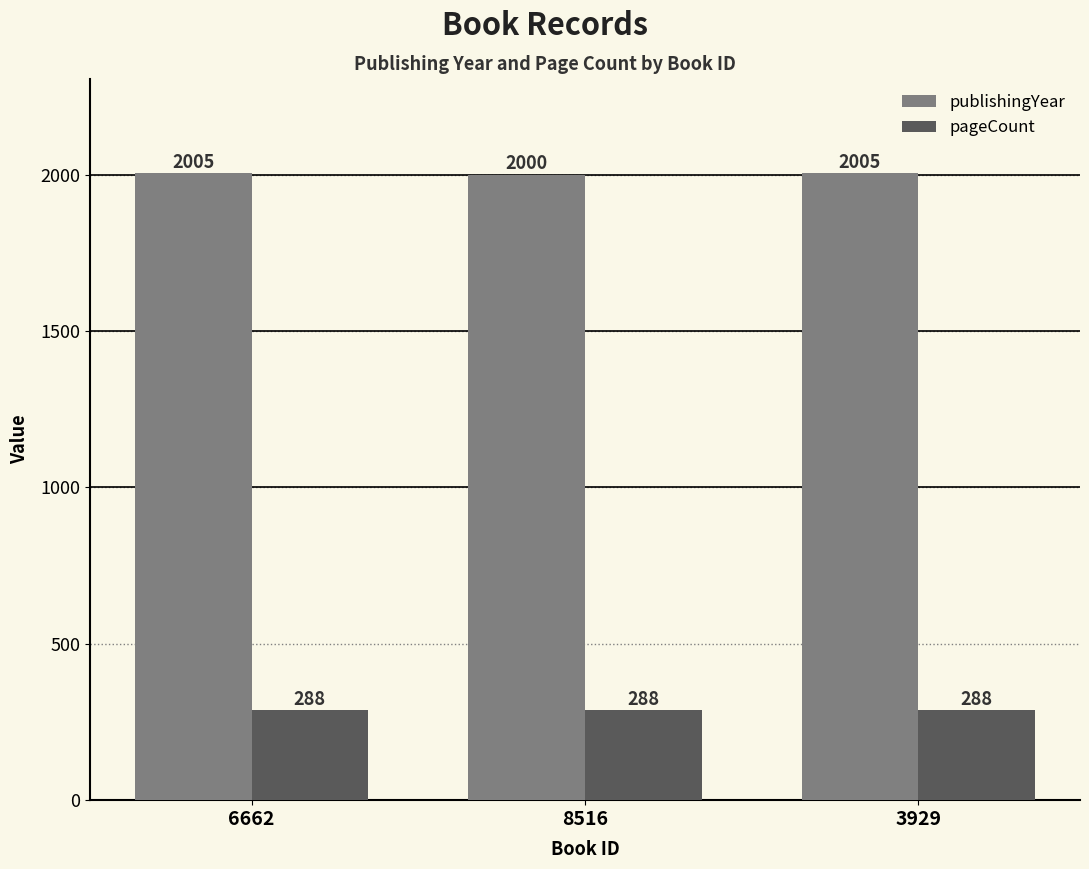

At 8516, list the series in order from smallest to largest.

pageCount, publishingYear